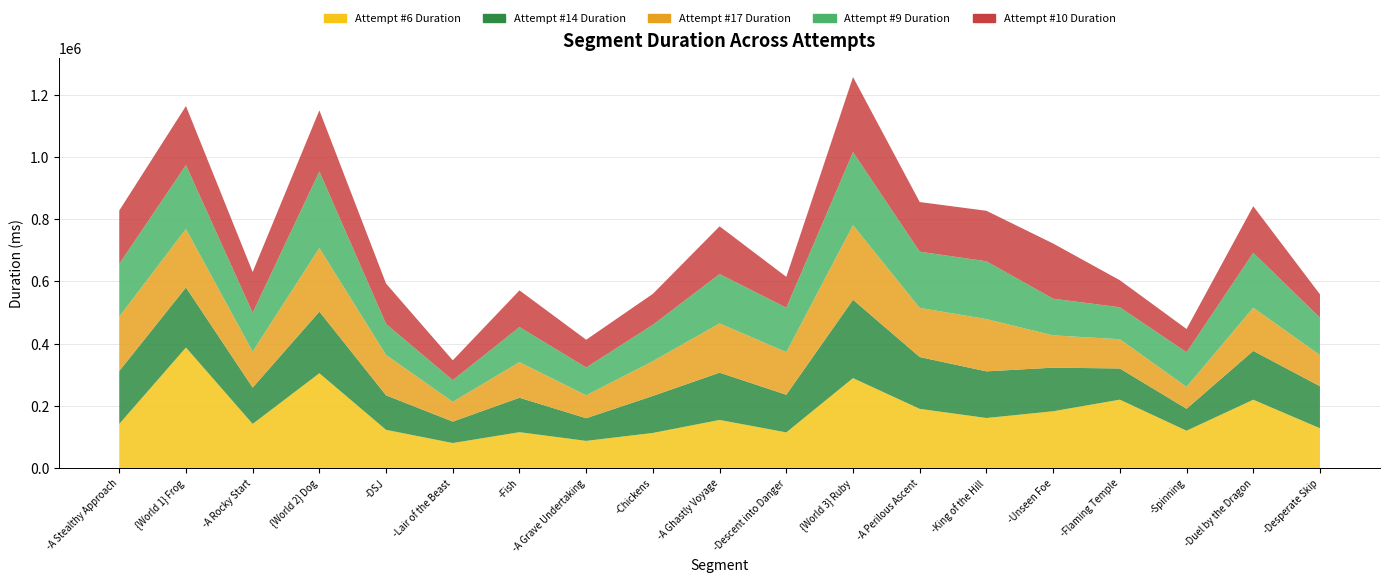

Reading left to right, extract all data points from this chart.

Attempt #6 Duration: -A Stealthy Approach=142131	{World 1} Frog=387696	-A Rocky Start=142131	{World 2} Dog=304951	-DSJ=123063	-Lair of the Beast=80704	-Fish=115545	-A Grave Undertaking=87598	-Chickens=113184	-A Ghastly Voyage=154912	-Descent into Danger=114881	{World 3} Ruby=289304	-A Perilous Ascent=190544	-King of the Hill=161127	-Unseen Foe=182824	-Flaming Temple=220088	-Spinning=120235	-Duel by the Dragon=219902	-Desperate Skip=128199
Attempt #14 Duration: -A Stealthy Approach=169976	{World 1} Frog=193062	-A Rocky Start=116831	{World 2} Dog=198168	-DSJ=110999	-Lair of the Beast=69004	-Fish=110764	-A Grave Undertaking=72895	-Chickens=118960	-A Ghastly Voyage=152039	-Descent into Danger=120983	{World 3} Ruby=251959	-A Perilous Ascent=166560	-King of the Hill=149951	-Unseen Foe=140167	-Flaming Temple=100256	-Spinning=70656	-Duel by the Dragon=156855	-Desperate Skip=135095
Attempt #17 Duration: -A Stealthy Approach=174808	{World 1} Frog=187870	-A Rocky Start=115767	{World 2} Dog=204535	-DSJ=129705	-Lair of the Beast=63502	-Fish=114471	-A Grave Undertaking=73591	-Chickens=111768	-A Ghastly Voyage=158270	-Descent into Danger=136936	{World 3} Ruby=239582	-A Perilous Ascent=157815	-King of the Hill=167808	-Unseen Foe=103759	-Flaming Temple=93951	-Spinning=70328	-Duel by the Dragon=138783	-Desperate Skip=100087
Attempt #9 Duration: -A Stealthy Approach=169528	{World 1} Frog=205318	-A Rocky Start=124815	{World 2} Dog=245719	-DSJ=99672	-Lair of the Beast=69568	-Fish=112680	-A Grave Undertaking=89519	-Chickens=116896	-A Ghastly Voyage=158623	-Descent into Danger=142919	{World 3} Ruby=234848	-A Perilous Ascent=180729	-King of the Hill=185925	-Unseen Foe=117816	-Flaming Temple=102752	-Spinning=111143	-Duel by the Dragon=176512	-Desperate Skip=120360
Attempt #10 Duration: -A Stealthy Approach=171400	{World 1} Frog=189847	-A Rocky Start=130759	{World 2} Dog=196483	-DSJ=129705	-Lair of the Beast=63680	-Fish=117896	-A Grave Undertaking=89063	-Chickens=99432	-A Ghastly Voyage=153303	-Descent into Danger=99048	{World 3} Ruby=241134	-A Perilous Ascent=159543	-King of the Hill=162239	-Unseen Foe=177311	-Flaming Temple=86888	-Spinning=74816	-Duel by the Dragon=149719	-Desperate Skip=74832